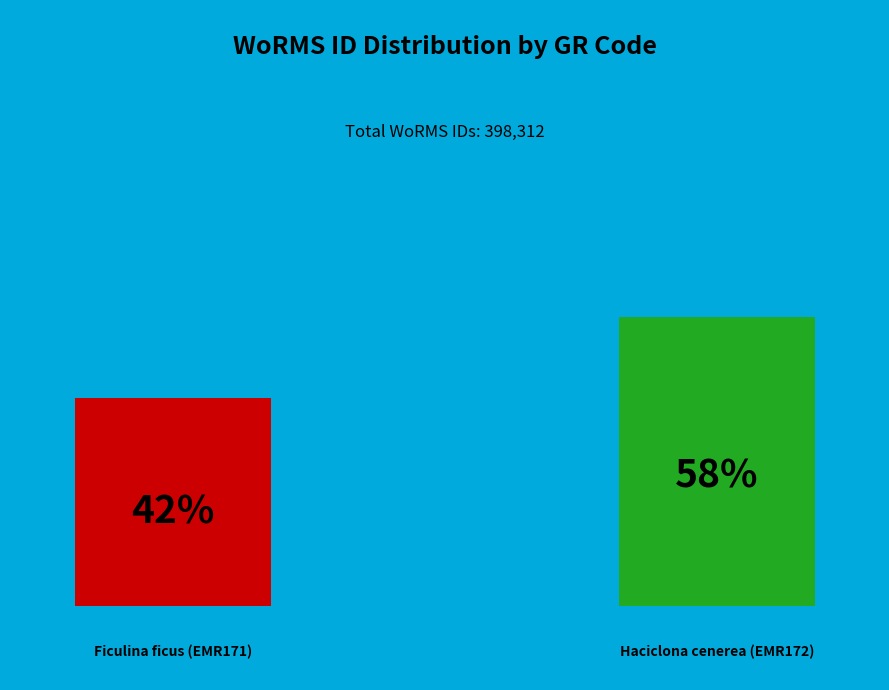

Which category has the biggest portion of the pie?

EMR172